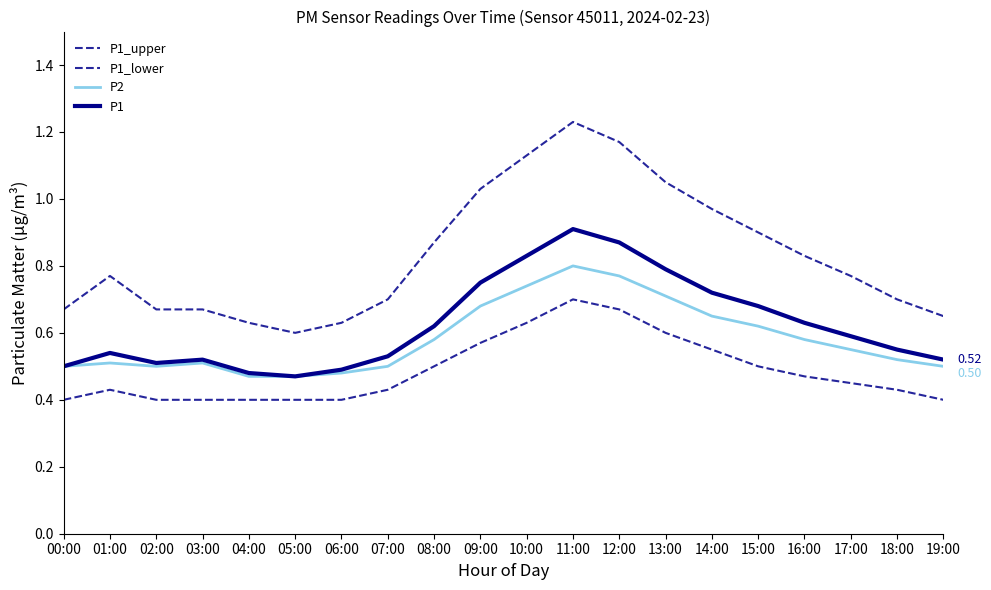

Is this an area chart (filled region under the line)?

No